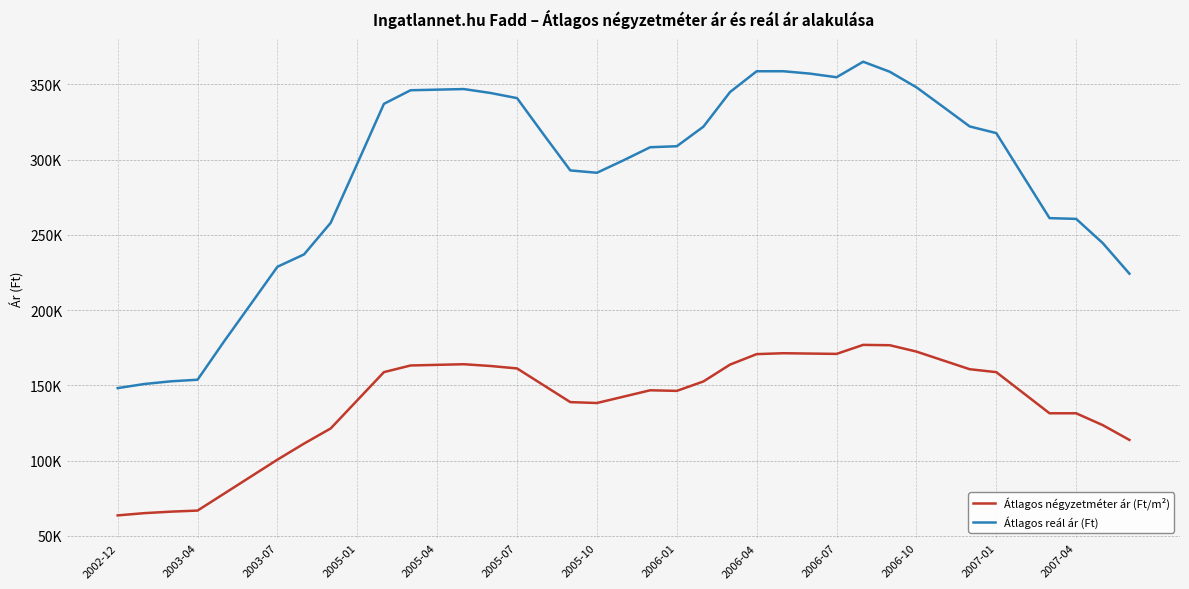

What is the value of the Átlagos négyzetméter ár (Ft/m²) point at the 31st from the left?

172438